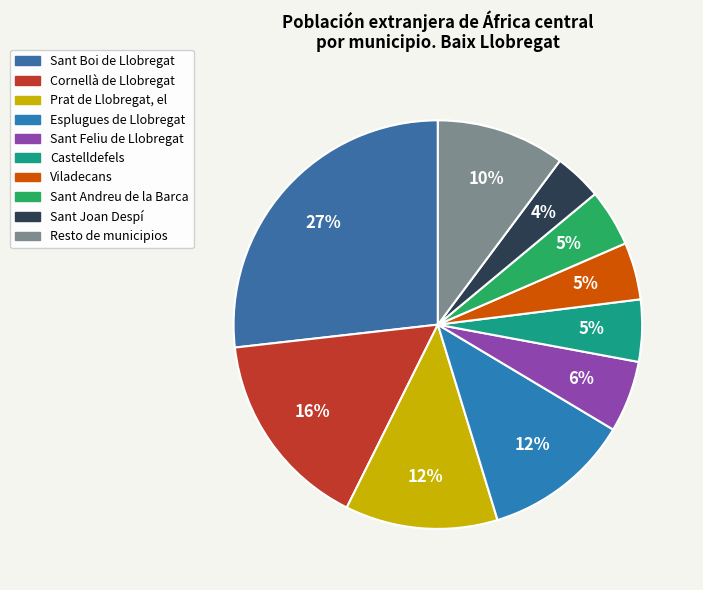

To the nearest percent, what is the average slice percentage?

10%